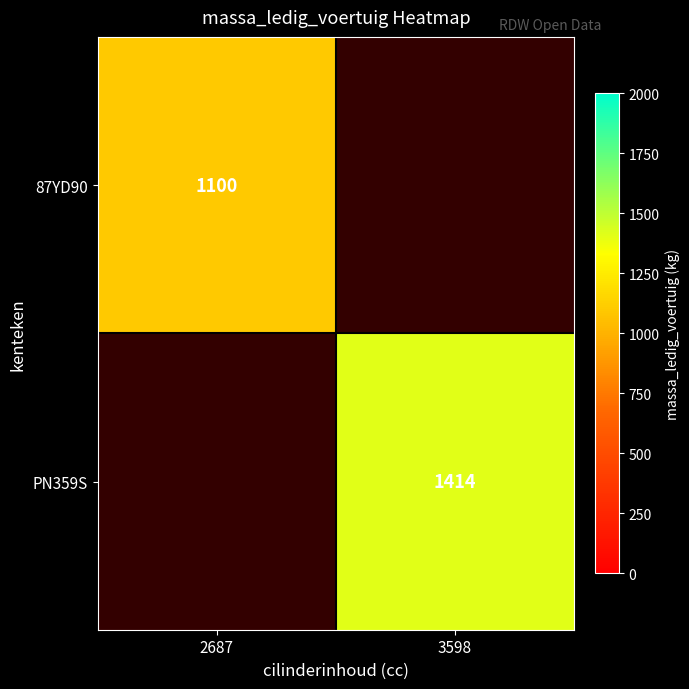

The value of 87YD90 at 2687 is 1100. True or false?

True